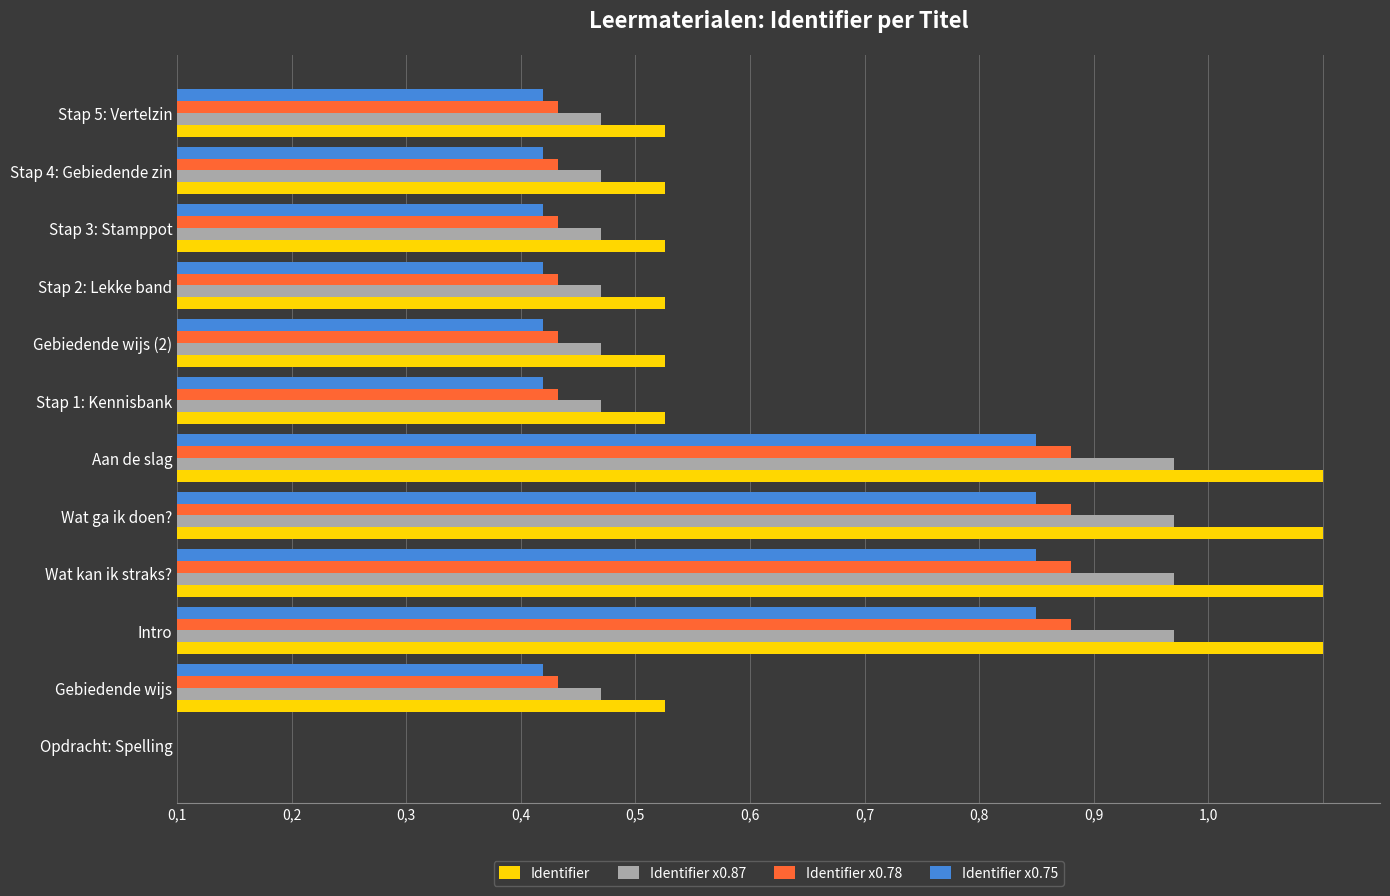

Reading right to left, extract all data points from this chart.

Identifier: 0.4	0.4	0.4	0.4	0.4	0.4	1.0	1.0	1.0	1.0	0.4	0.0
Identifier x0.87: 0.4	0.4	0.4	0.4	0.4	0.4	0.9	0.9	0.9	0.9	0.4	0.0
Identifier x0.78: 0.3	0.3	0.3	0.3	0.3	0.3	0.8	0.8	0.8	0.8	0.3	0.0
Identifier x0.75: 0.3	0.3	0.3	0.3	0.3	0.3	0.8	0.7	0.7	0.7	0.3	0.0